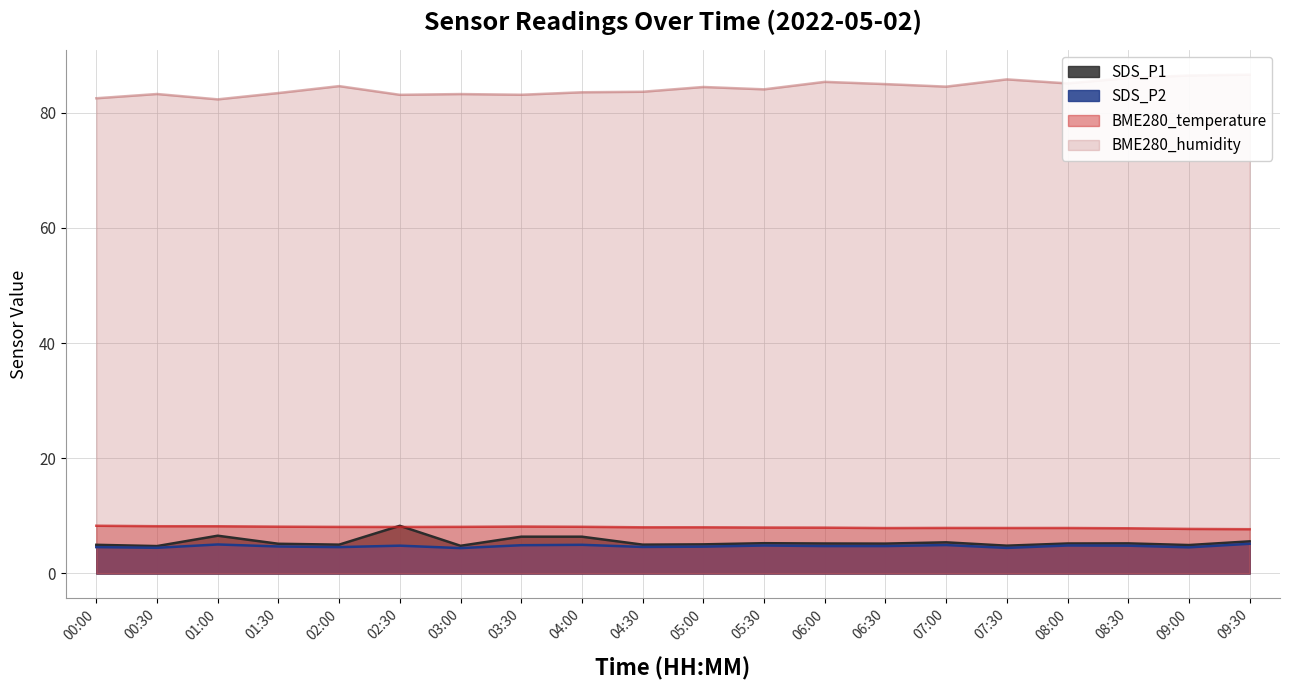

The SDS_P2 series shows 7.2 at 09:00. True or false?

False